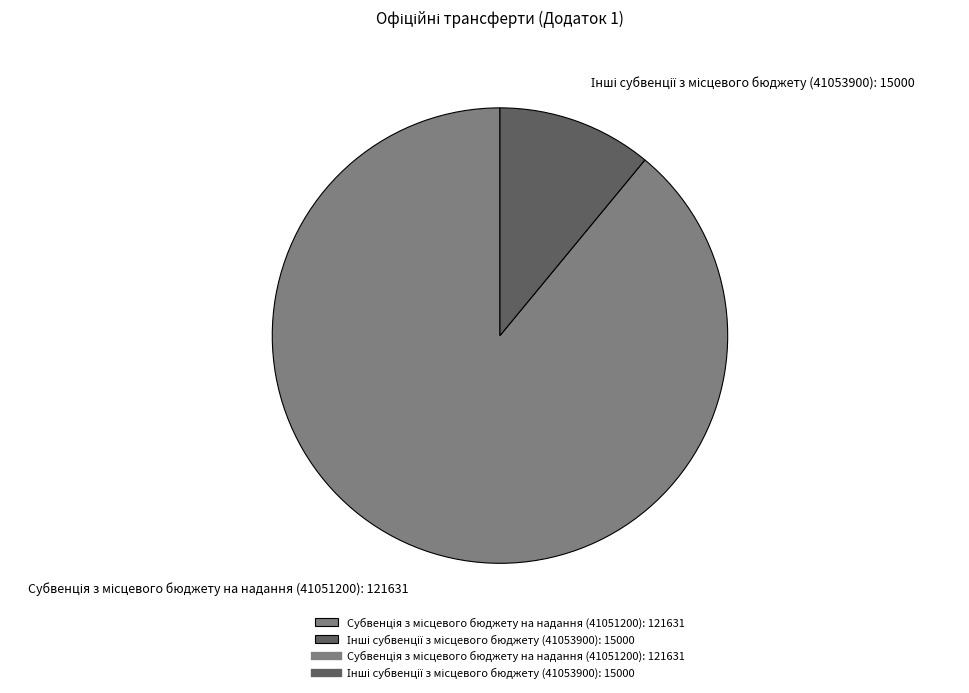

How many segments does this pie chart have?

2